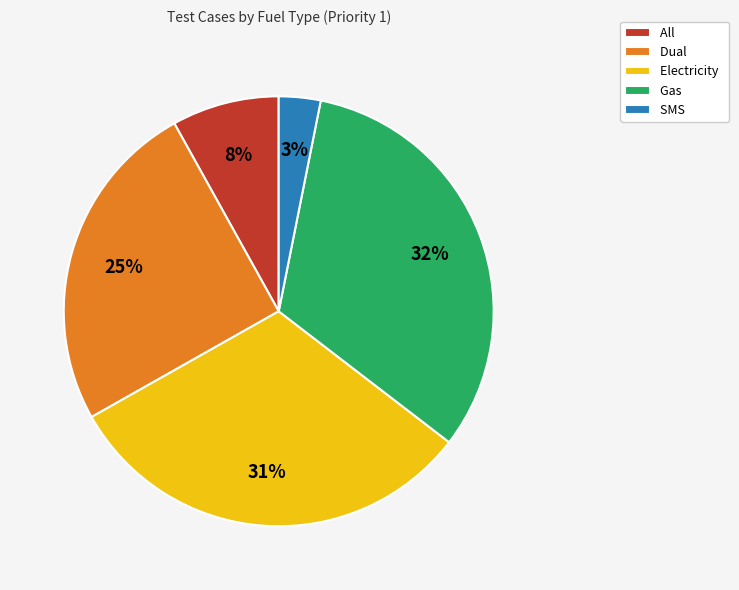

Count the number of slices in the pie.

5